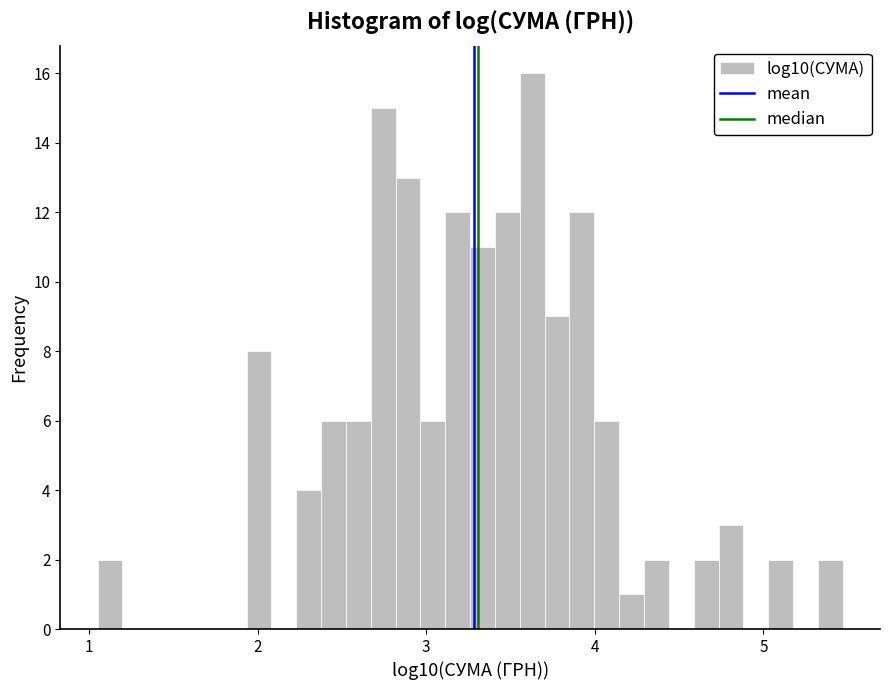

Around what value on the x-axis is the tallest bar? Give the approximate position of its centre, as read against the axis.

3.6